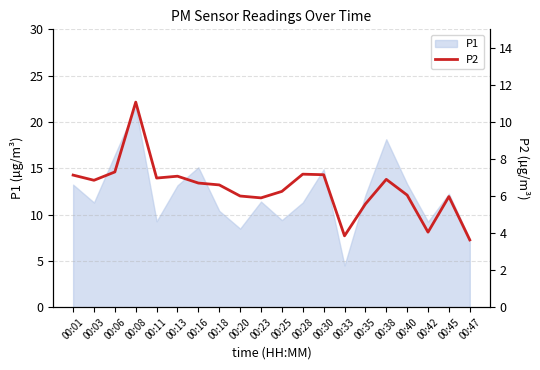

Reading left to right, what are all the values shown in this chart?

7.1	6.8	7.3	11.1	7.0	7.1	6.7	6.6	6.0	5.9	6.2	7.2	7.2	3.9	5.6	6.9	6.0	4.0	6.0	3.6